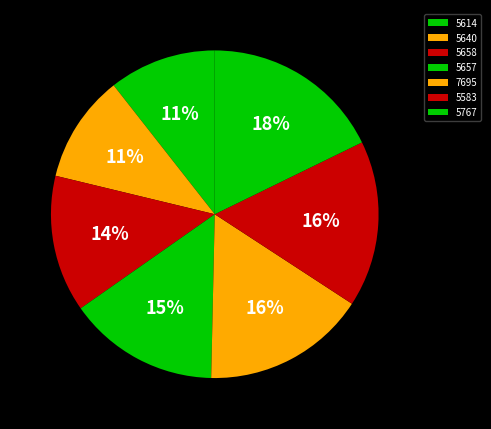

How many slices are in this pie chart?

7